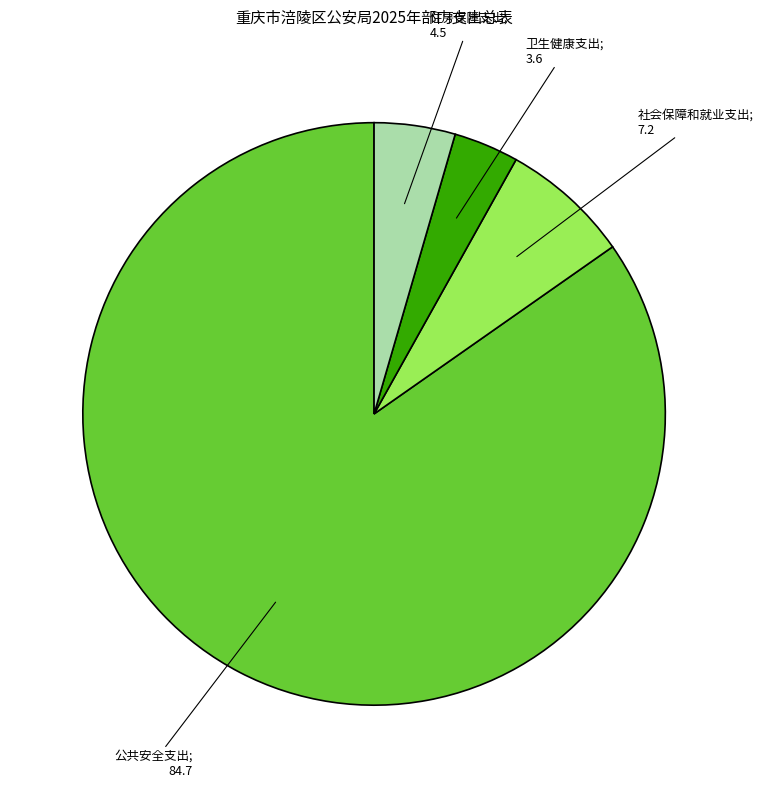

Is there any slice that represents more than half of the pie?

Yes